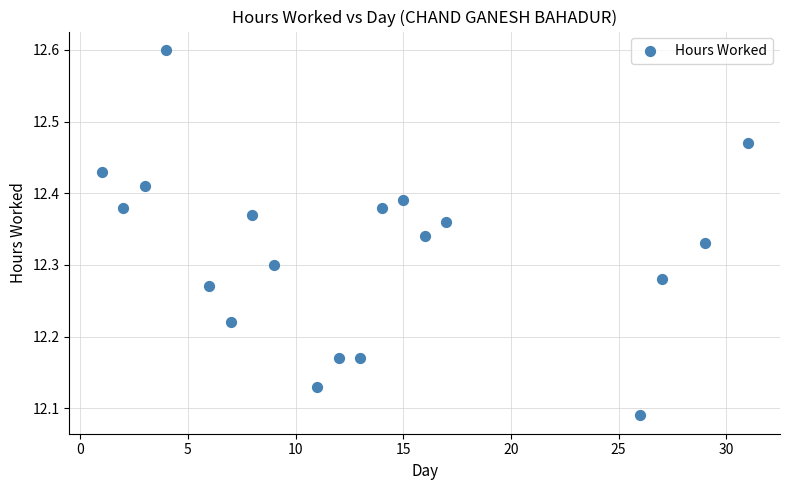

What is the range of X values (max minus min)?

30.0